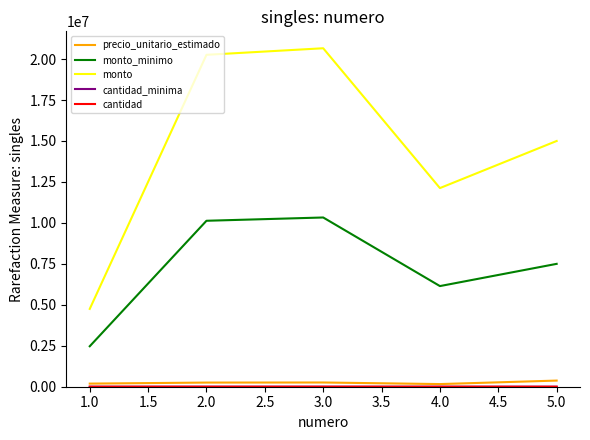

Which series has the largest total across all categories?

monto